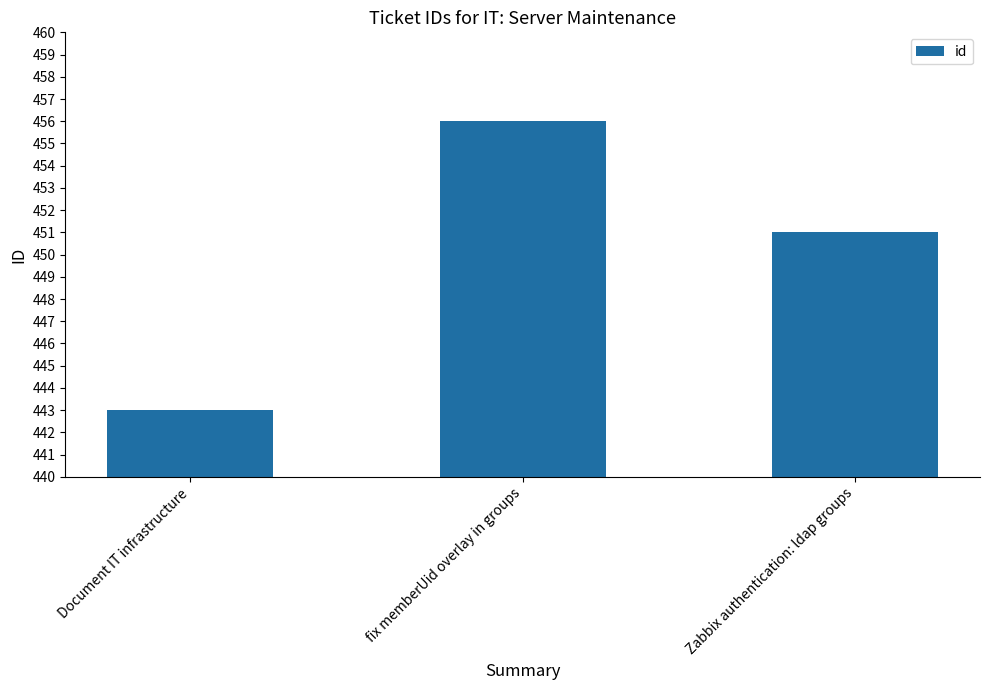

Which category has the highest value across all series?

fix memberUid overlay in groups